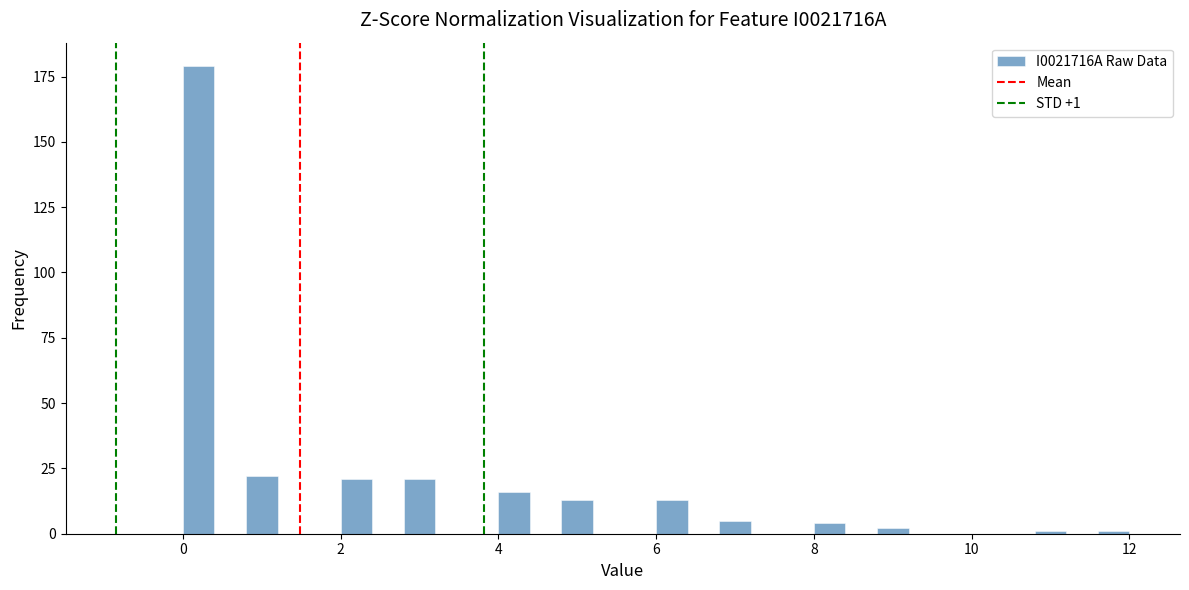

Read against the x-axis, roughly where is the centre of the tallest bar?

0.2